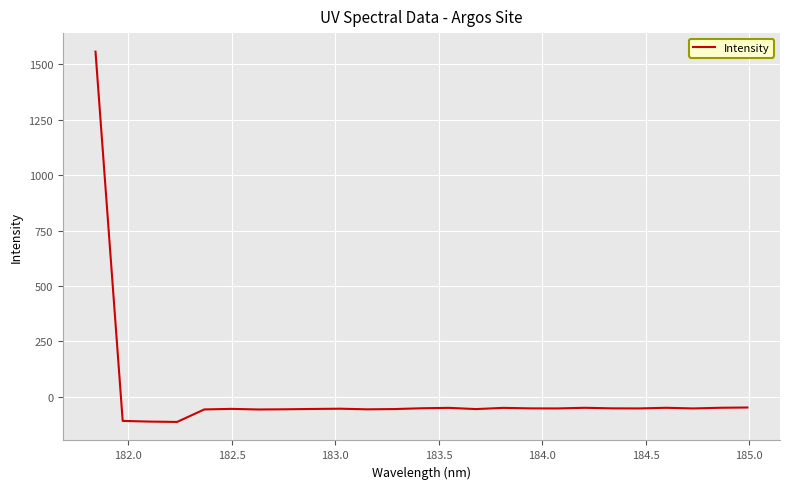

What is the difference between the maximum and minimum values?

1670.8